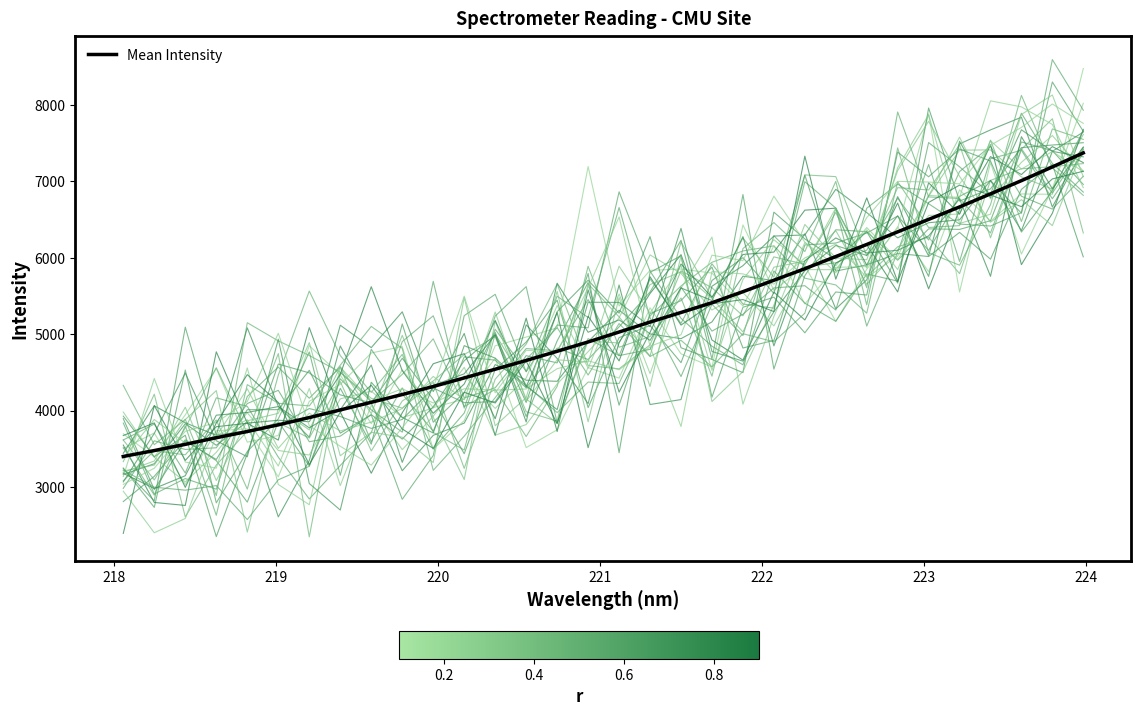

What position from the right is 222?

27